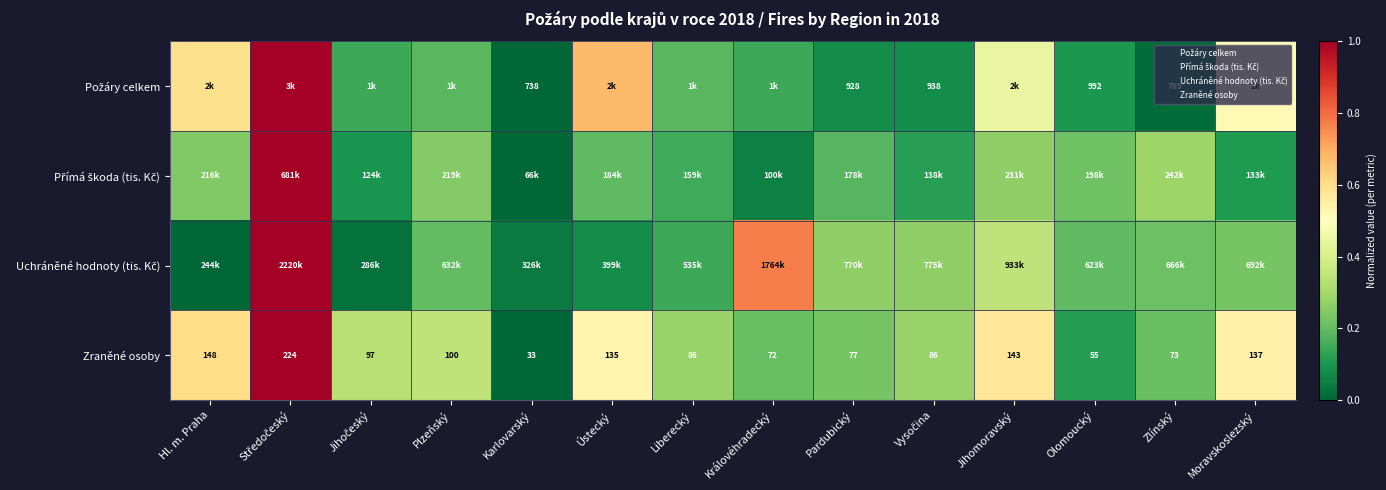

Is the value of Požáry celkem at Olomoucký greater than the value of Přímá škoda (tis. Kč) at Jihomoravský?

No